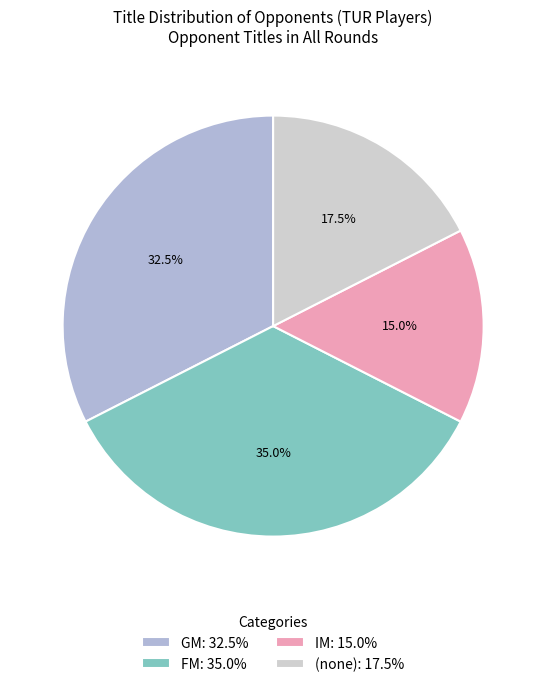

What percentage do GM: 32.5% and FM: 35.0% together represent?

67.5%